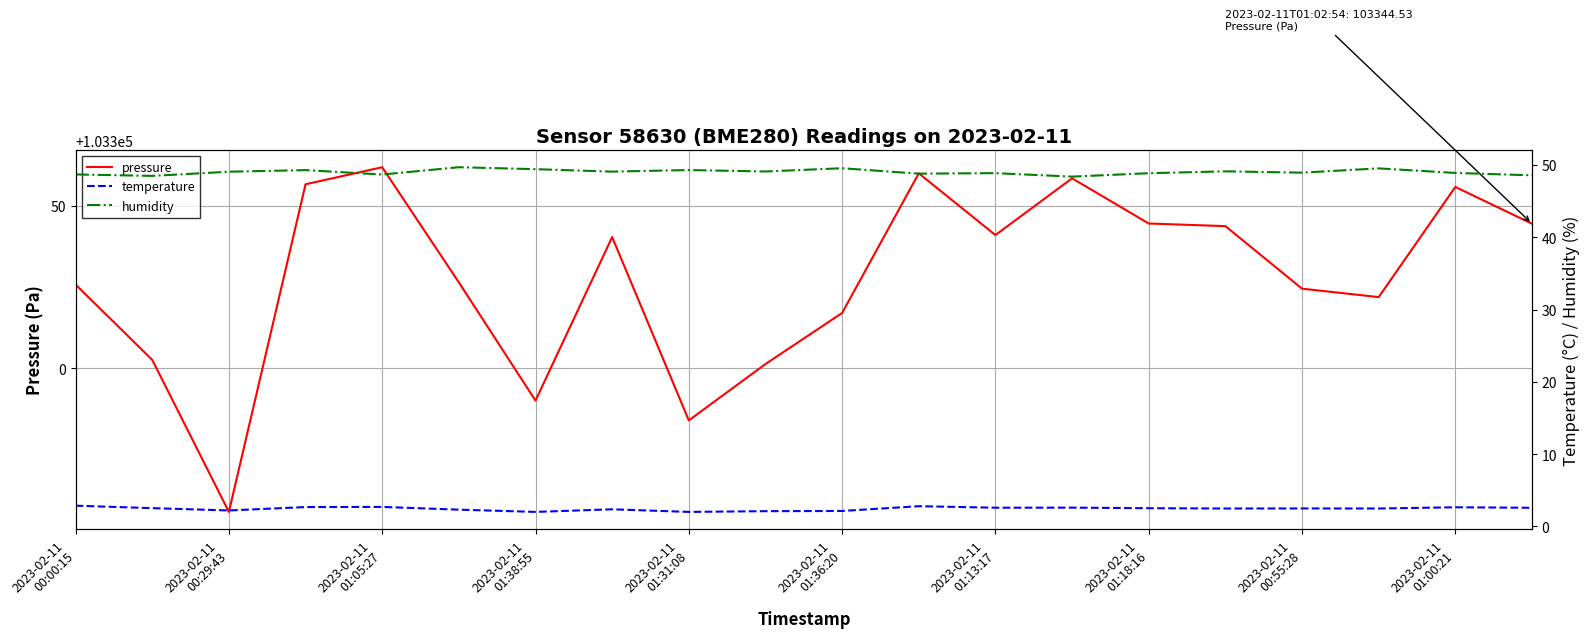

How many values in the pressure series are below 103340?

10